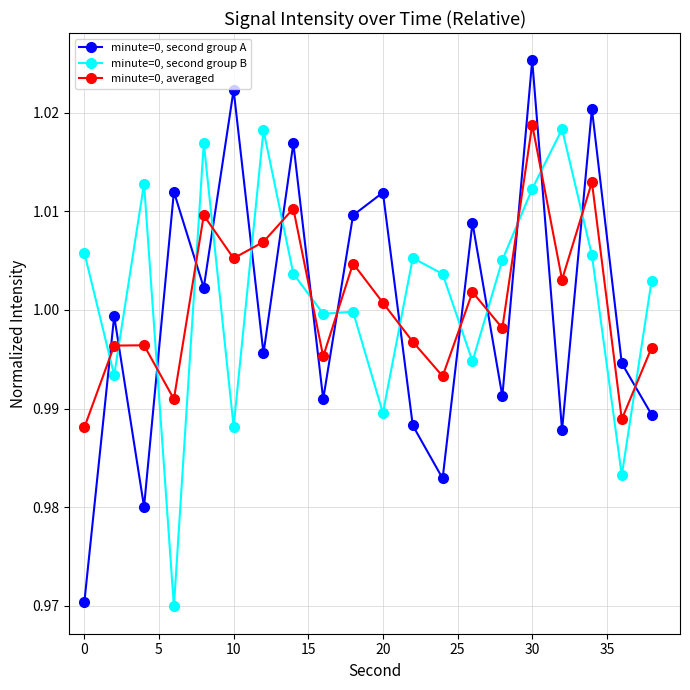

How many interior local valleys does the minute=0, second group A series have?

7